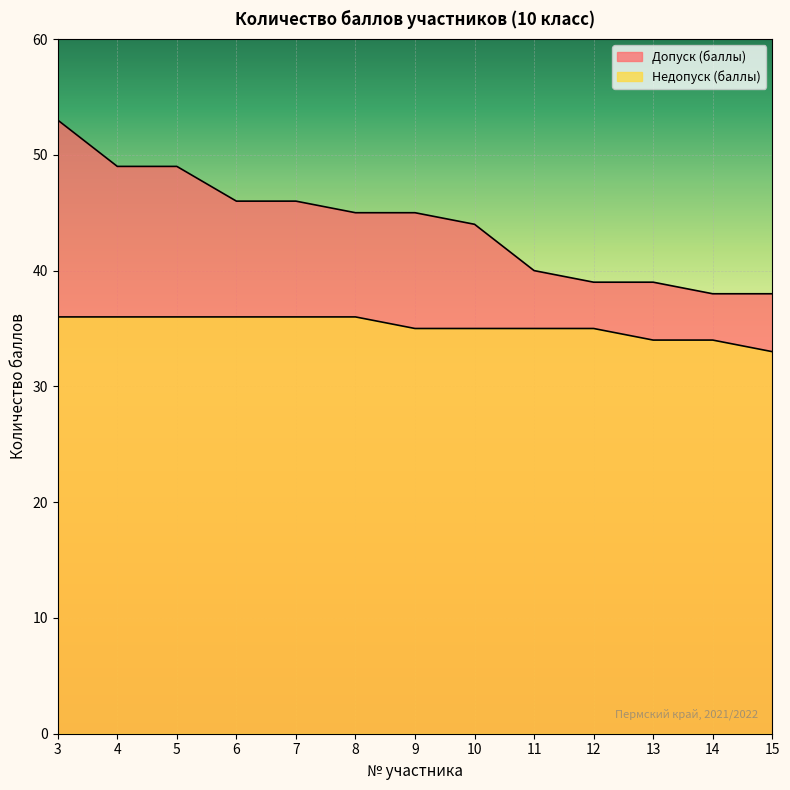

What is the average value of the Допуск (баллы) series?

44